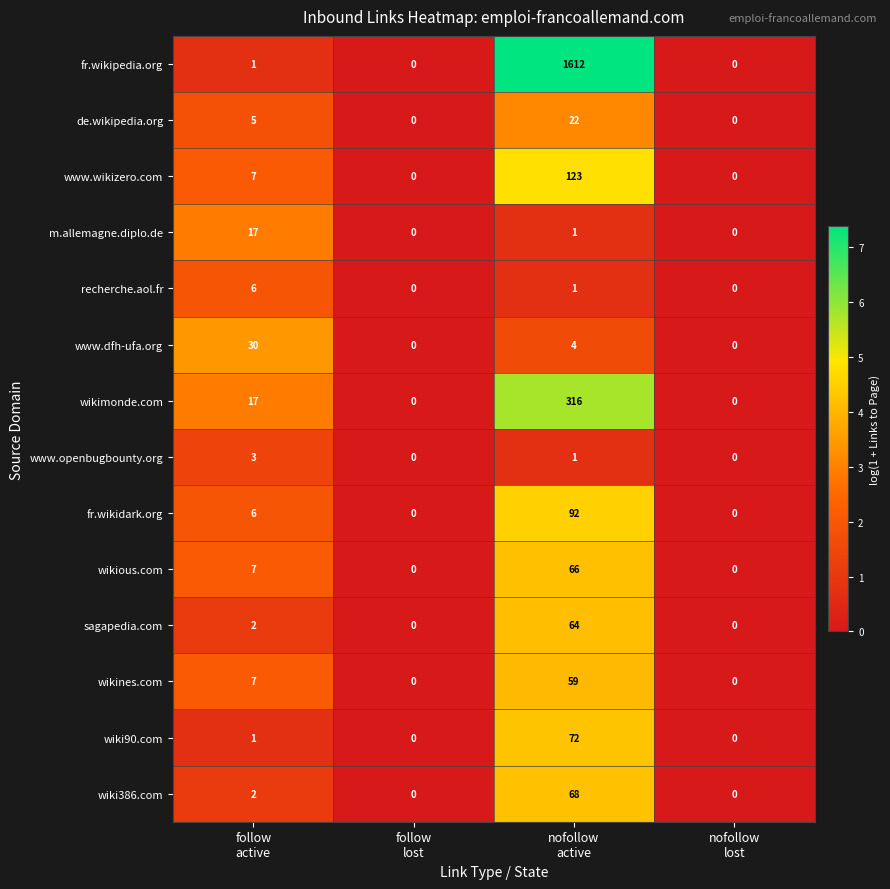

How many wikines.com values are between 0 and 59?

4